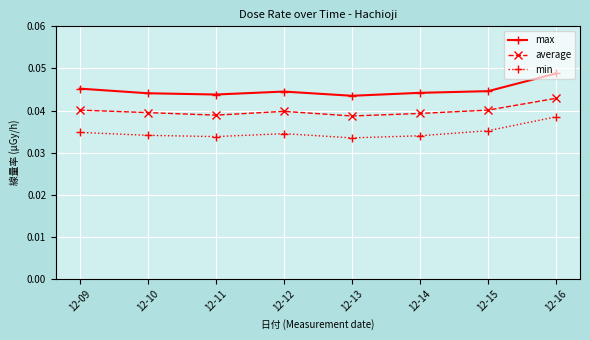

The min series shows 0.1 at 12-09. True or false?

False